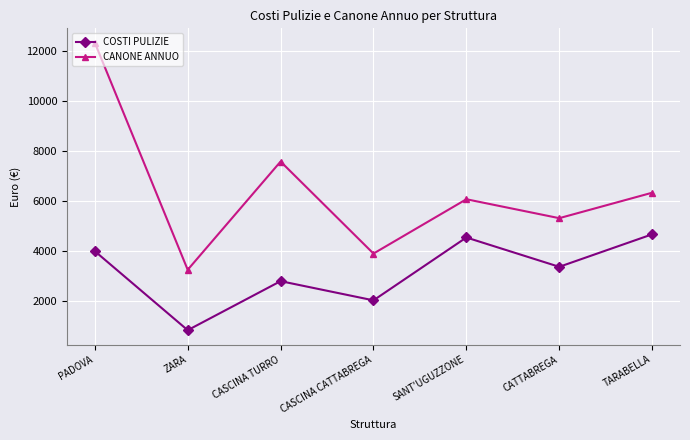

The CANONE ANNUO series shows 8526.4 at PADOVA. True or false?

False